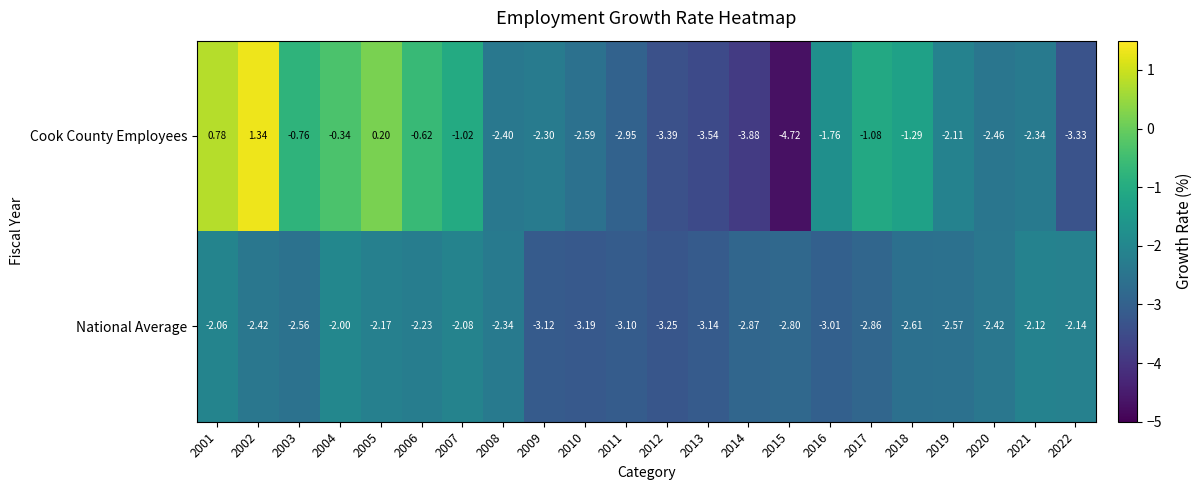

Which series has the widest spread of values?

Cook County Employees